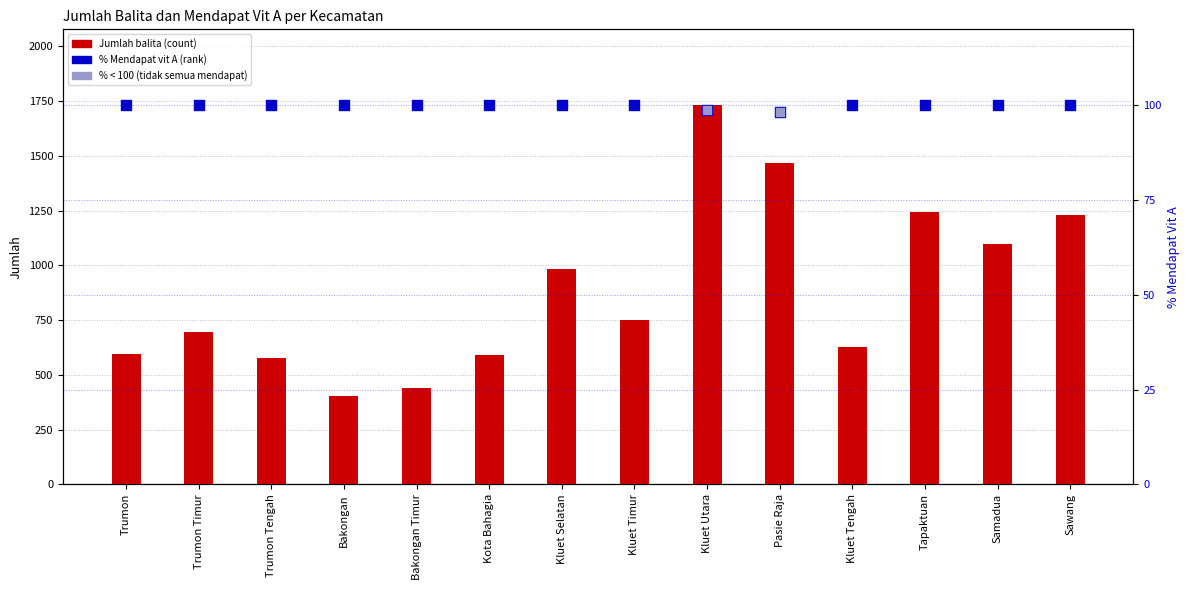

What is the change in value from Kota Bahagia to Kluet Utara?

+1139